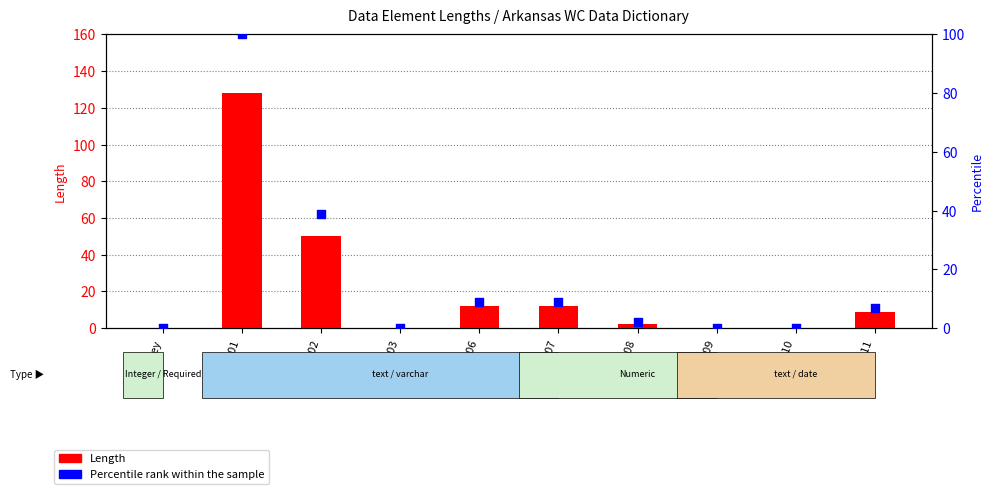

What are all the series names shown in the legend?

Length, Percentile rank within the sample